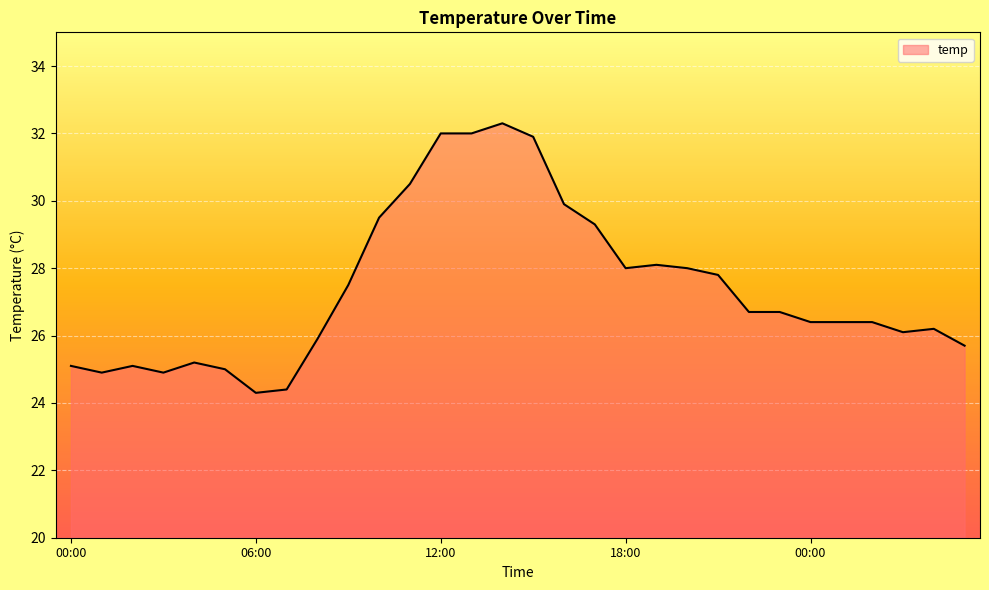

What is the minimum value shown in the chart?

24.3